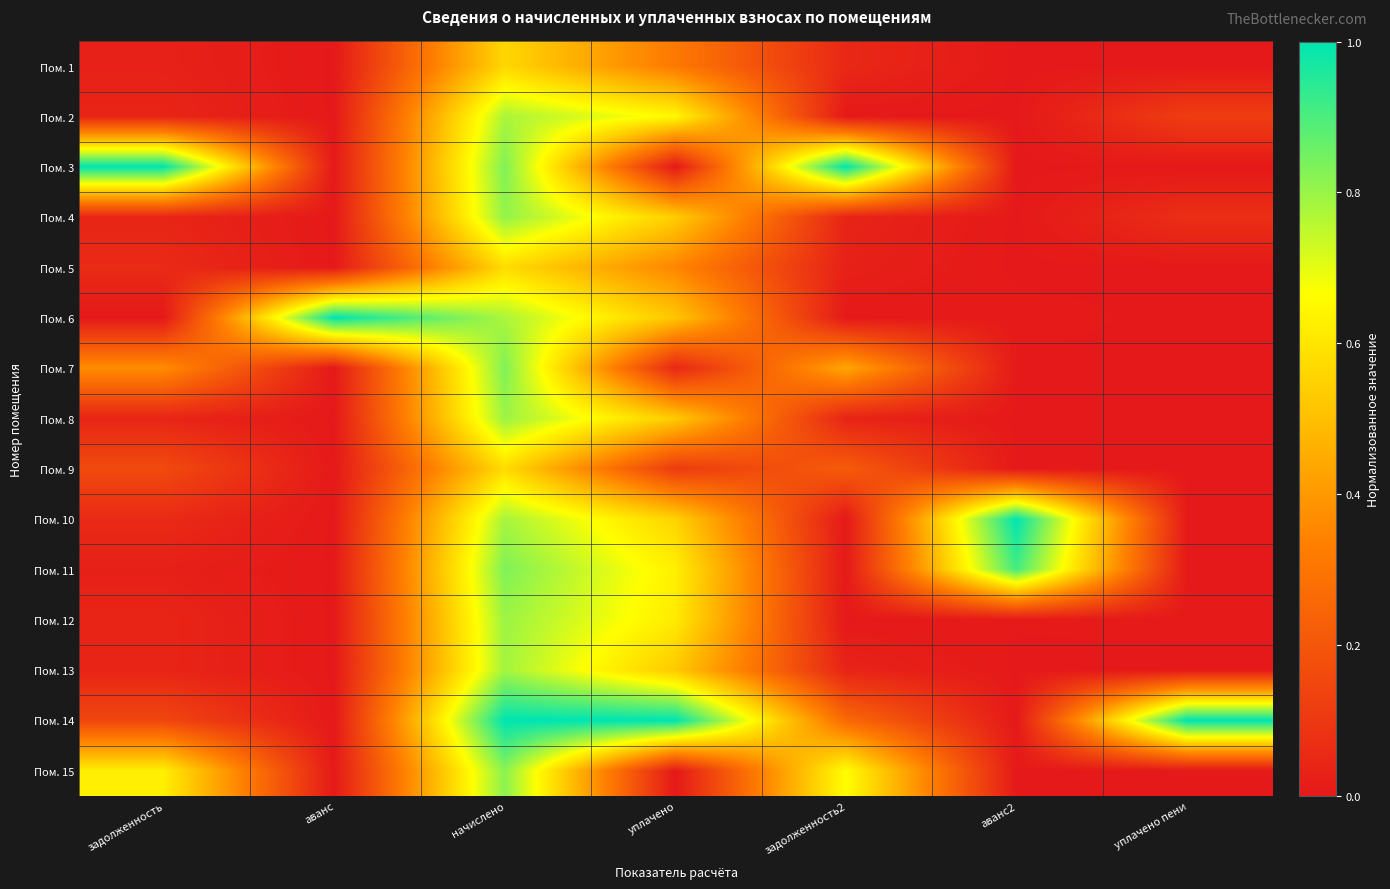

Reading right to left, list all the values displayed in this chart.

Пом. 1: уплачено пени=0.0	аванс2=0.0	задолженность2=0.0	уплачено=0.3	начислено=0.6	аванс=0.0	задолженность=0.0
Пом. 2: уплачено пени=0.1	аванс2=0.0	задолженность2=0.0	уплачено=0.6	начислено=0.8	аванс=0.0	задолженность=0.0
Пом. 3: уплачено пени=0.0	аванс2=0.0	задолженность2=1.0	уплачено=0.0	начислено=0.8	аванс=0.0	задолженность=1.0
Пом. 4: уплачено пени=0.1	аванс2=0.0	задолженность2=0.0	уплачено=0.5	начислено=0.8	аванс=0.0	задолженность=0.0
Пом. 5: уплачено пени=0.0	аванс2=0.0	задолженность2=0.0	уплачено=0.4	начислено=0.6	аванс=0.0	задолженность=0.1
Пом. 6: уплачено пени=0.0	аванс2=0.0	задолженность2=0.0	уплачено=0.5	начислено=0.8	аванс=1.0	задолженность=0.0
Пом. 7: уплачено пени=0.0	аванс2=0.0	задолженность2=0.4	уплачено=0.0	начислено=0.8	аванс=0.0	задолженность=0.4
Пом. 8: уплачено пени=0.0	аванс2=0.0	задолженность2=0.0	уплачено=0.5	начислено=0.8	аванс=0.0	задолженность=0.0
Пом. 9: уплачено пени=0.0	аванс2=0.0	задолженность2=0.2	уплачено=0.1	начислено=0.6	аванс=0.0	задолженность=0.2
Пом. 10: уплачено пени=0.0	аванс2=1.0	задолженность2=0.0	уплачено=0.6	начислено=0.8	аванс=0.0	задолженность=0.1
Пом. 11: уплачено пени=0.0	аванс2=0.9	задолженность2=0.0	уплачено=0.6	начислено=0.8	аванс=0.0	задолженность=0.0
Пом. 12: уплачено пени=0.0	аванс2=0.0	задолженность2=0.0	уплачено=0.6	начислено=0.8	аванс=0.0	задолженность=0.0
Пом. 13: уплачено пени=0.0	аванс2=0.0	задолженность2=0.0	уплачено=0.5	начислено=0.8	аванс=0.0	задолженность=0.0
Пом. 14: уплачено пени=1.0	аванс2=0.0	задолженность2=0.3	уплачено=1.0	начислено=1.0	аванс=0.0	задолженность=0.1
Пом. 15: уплачено пени=0.0	аванс2=0.0	задолженность2=0.7	уплачено=0.0	начислено=0.8	аванс=0.0	задолженность=0.6